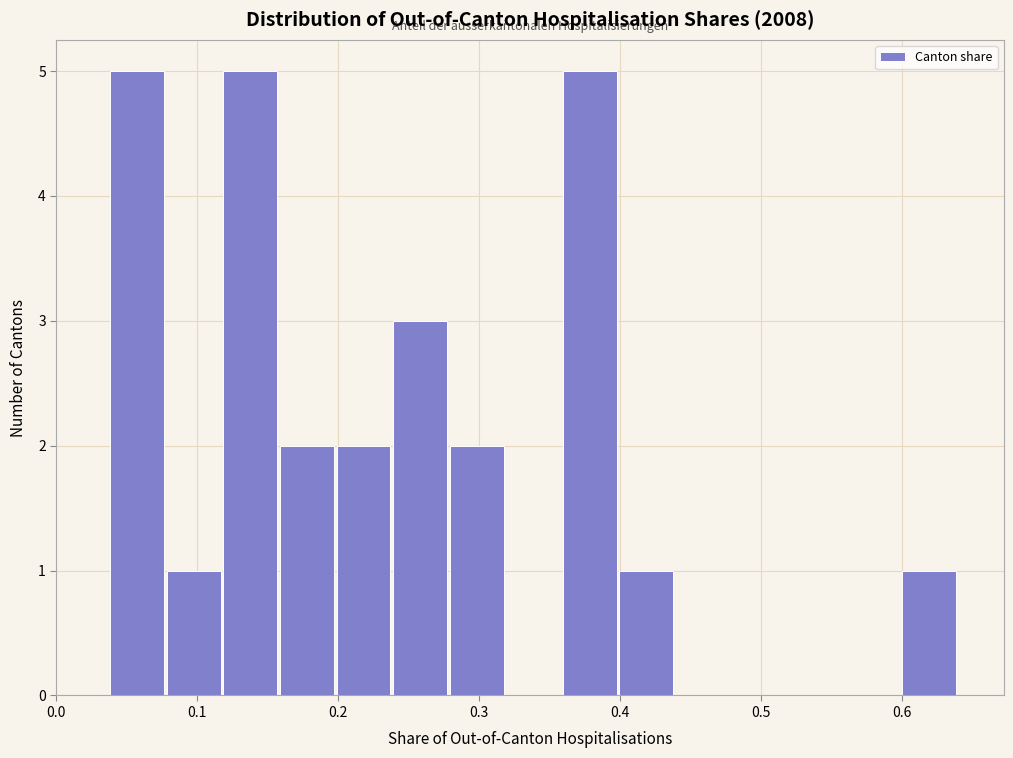

What is the height of the bar covering 0.40 to 0.44 on the x-axis? Neither the bar edges nor the heights are printed on the chart, so give them approximately, as read against the axes.

1